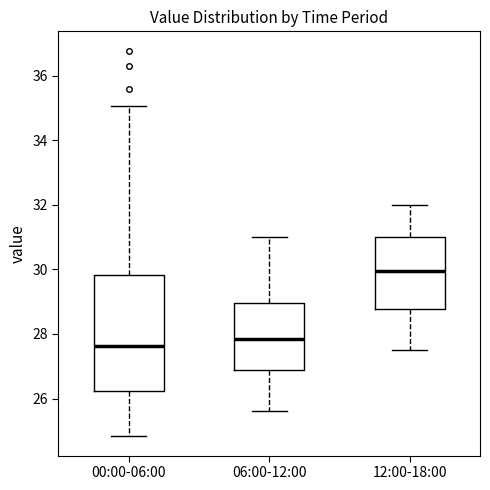

Reading left to right, transcribe this box plot: for each box, give where its median line is, the range the box spans, and where its two whiskers end, as read against the y-axis. The values are not printed on the chart, so give them approximately, as read against the axis.

00:00-06:00: median 27.6, box 26.2 to 29.8, whiskers 24.8 to 35.0
06:00-12:00: median 27.8, box 26.8 to 29.0, whiskers 25.6 to 31.0
12:00-18:00: median 30.0, box 28.8 to 31.0, whiskers 27.6 to 32.0